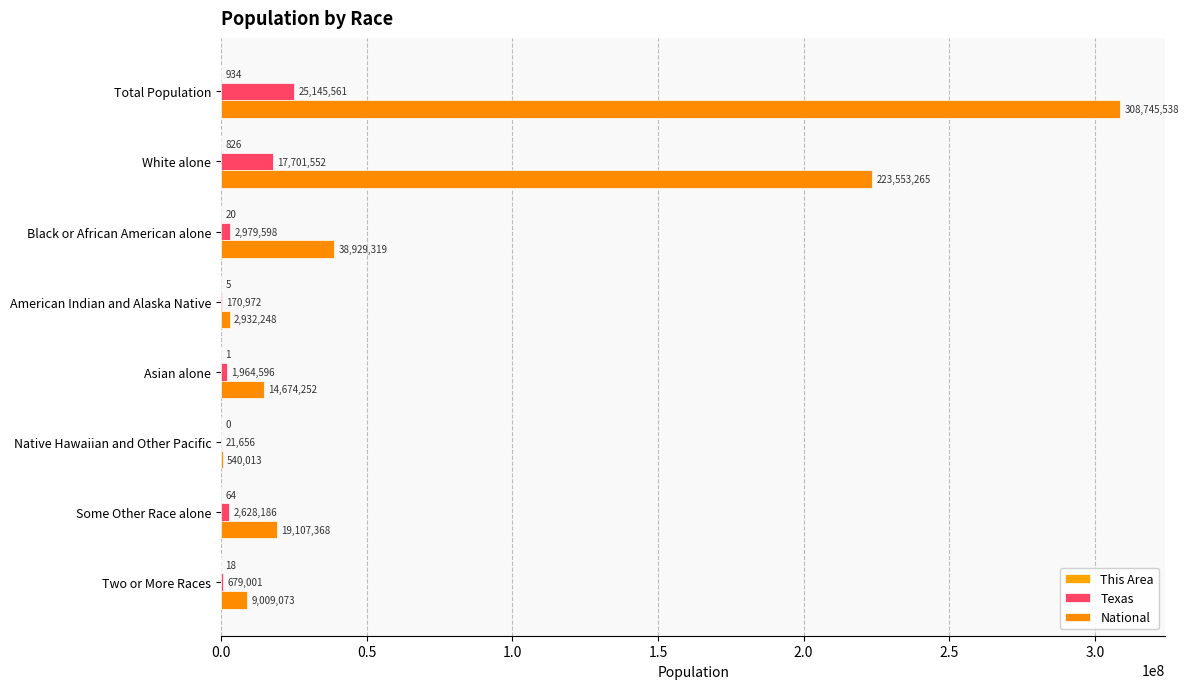

Count the number of categories in the chart.

8